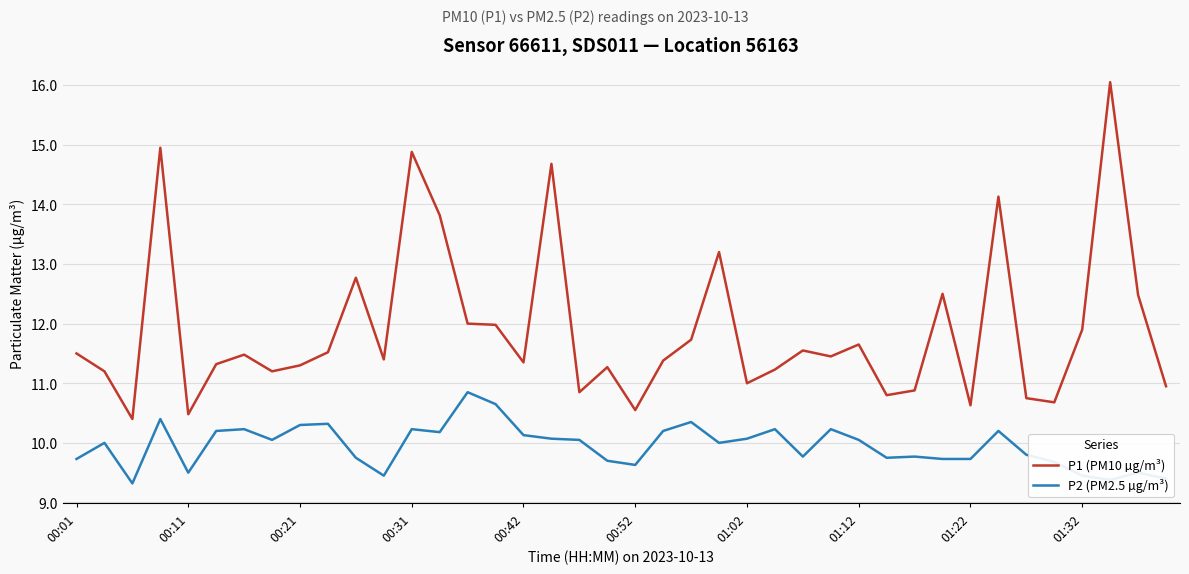

What is the difference between the maximum and minimum values in the P2 (PM2.5 µg/m³) series?

1.5